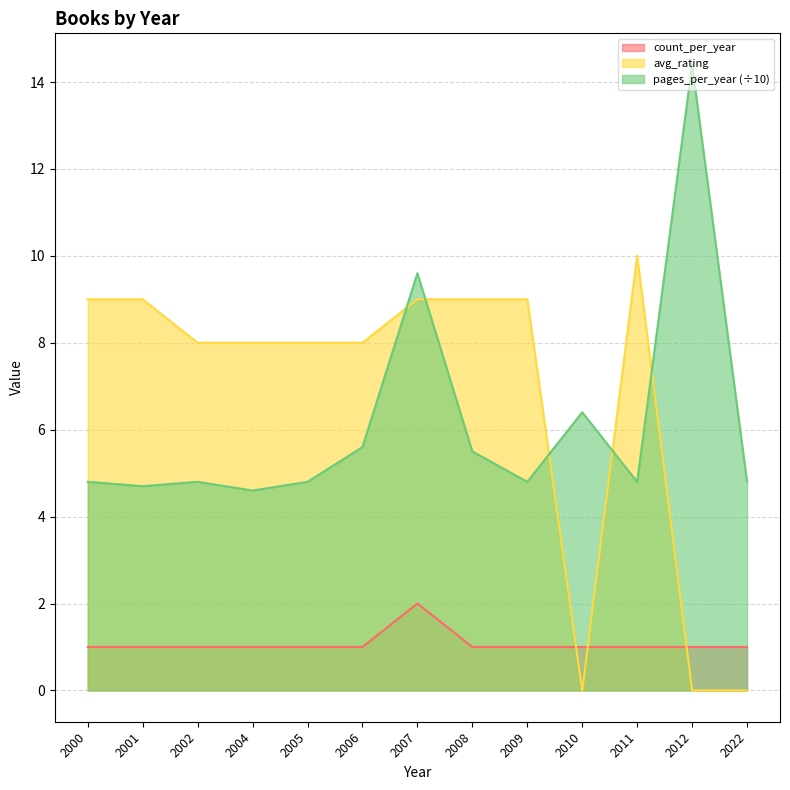

Reading left to right, extract all data points from this chart.

count_per_year: 1.0	1.0	1.0	1.0	1.0	1.0	2.0	1.0	1.0	1.0	1.0	1.0	1.0
pages_per_year: 4.8	4.7	4.8	4.6	4.8	5.6	9.6	5.5	4.8	6.4	4.8	14.4	4.8
avg_rating: 9.0	9.0	8.0	8.0	8.0	8.0	9.0	9.0	9.0	0.0	10.0	0.0	0.0